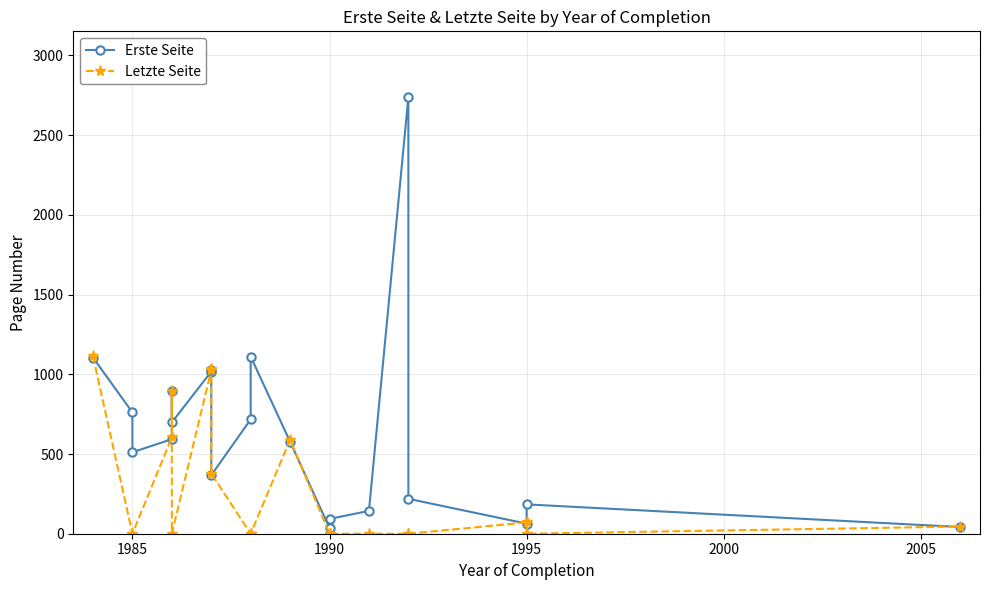

True or false: Erste Seite and Letzte Seite intersect in this chart.

True